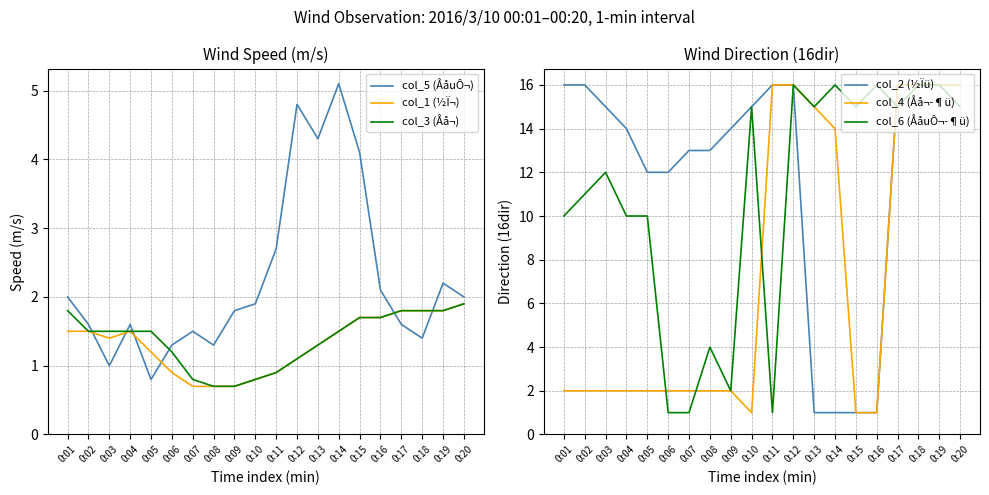

True or false: col_1 (½Ï¬) has a value of 2.0 at 0:05.

False